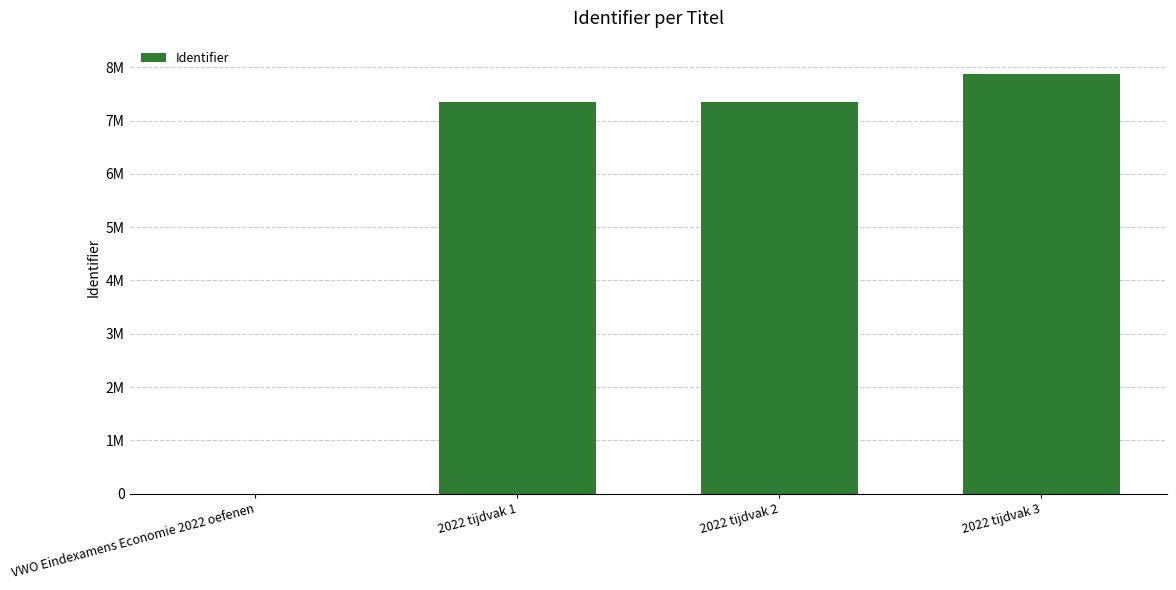

What is the change in value from VWO Eindexamens Economie 2022 oefenen to 2022 tijdvak 3?

+7882998